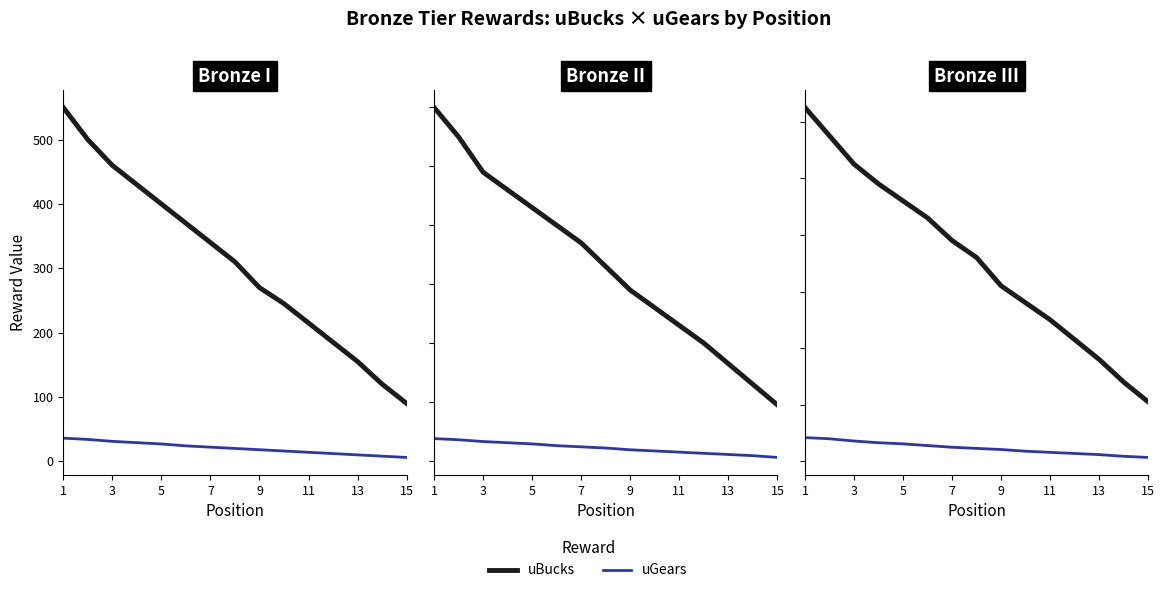

True or false: uBucks and uGears cross at least once.

False